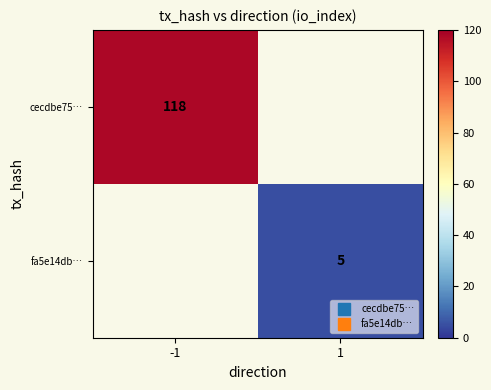

Which series has the widest spread of values?

cecdbe75…